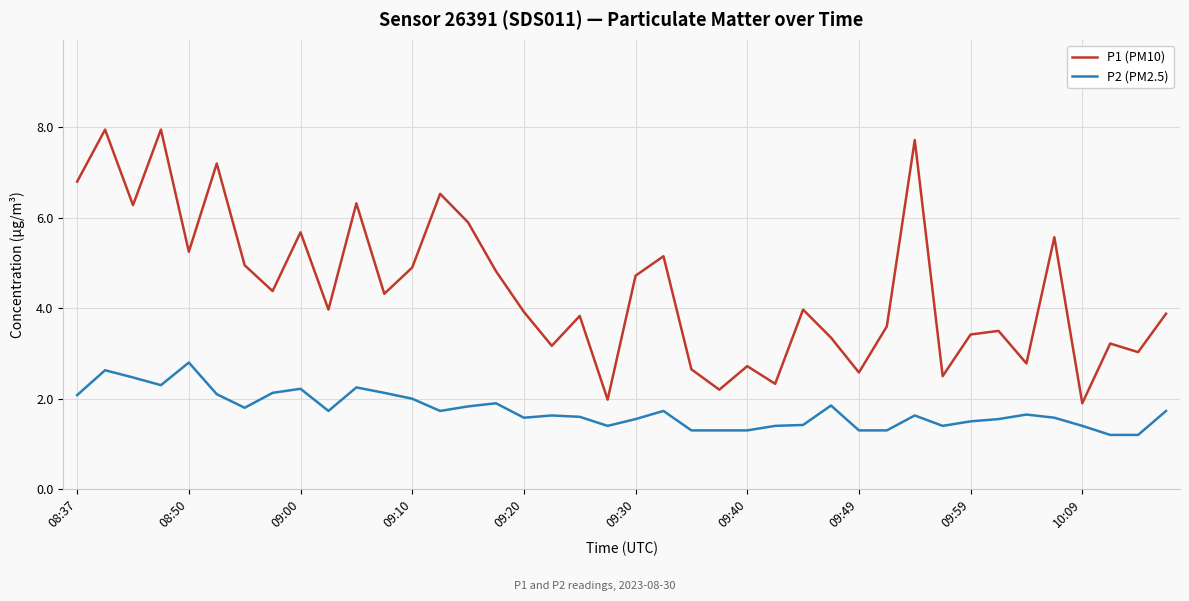

Rank the series by their average value, from lowest to highest.

P2 (PM2.5), P1 (PM10)